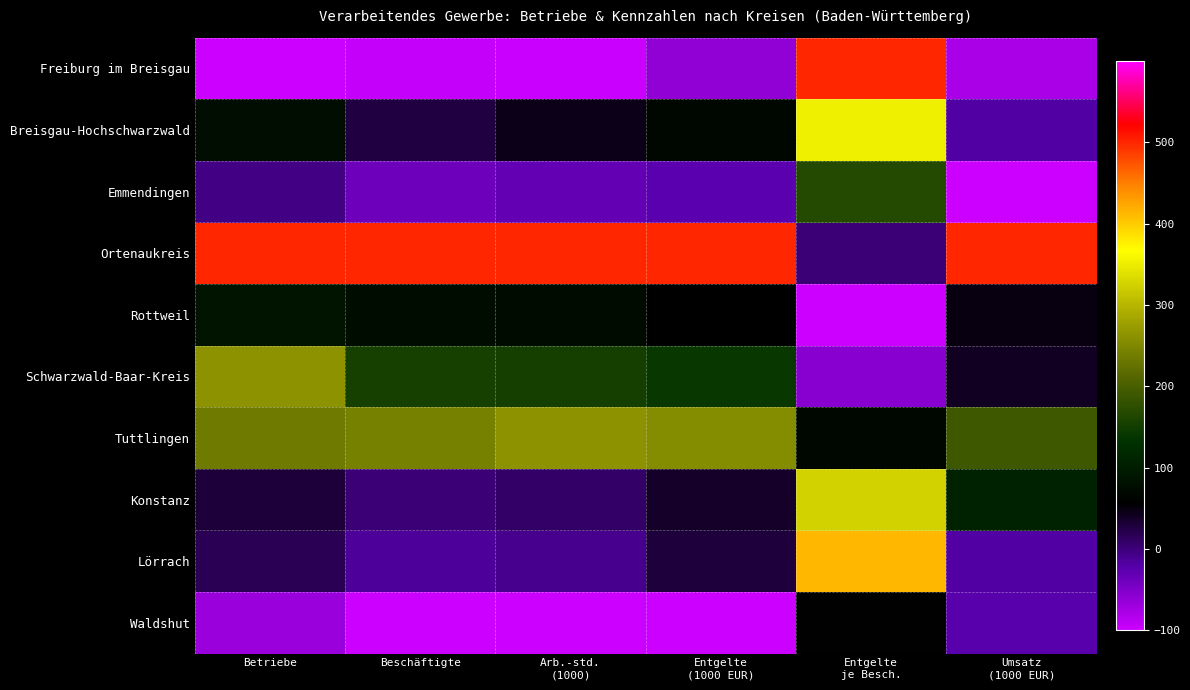

Reading left to right, what are all the values shown in this chart?

Freiburg im Breisgau: Betriebe=-100.0	Beschäftigte=-95.7	Arb.-std.
(1000)=-97.8	Entgelte
(1000 EUR)=-61.0	Entgelte
je Besch.=500.0	Umsatz
(1000 EUR)=-76.8
Breisgau-Hochschwarzwald: Betriebe=77.6	Beschäftigte=26.2	Arb.-std.
(1000)=44.5	Entgelte
(1000 EUR)=67.9	Entgelte
je Besch.=352.5	Umsatz
(1000 EUR)=-19.1
Emmendingen: Betriebe=-5.1	Beschäftigte=-38.0	Arb.-std.
(1000)=-31.6	Entgelte
(1000 EUR)=-25.0	Entgelte
je Besch.=168.0	Umsatz
(1000 EUR)=-100.0
Ortenaukreis: Betriebe=500.0	Beschäftigte=500.0	Arb.-std.
(1000)=500.0	Entgelte
(1000 EUR)=500.0	Entgelte
je Besch.=1.5	Umsatz
(1000 EUR)=500.0
Rottweil: Betriebe=86.7	Beschäftigte=73.7	Arb.-std.
(1000)=72.7	Entgelte
(1000 EUR)=55.6	Entgelte
je Besch.=-100.0	Umsatz
(1000 EUR)=48.8
Schwarzwald-Baar-Kreis: Betriebe=261.2	Beschäftigte=153.9	Arb.-std.
(1000)=152.2	Entgelte
(1000 EUR)=141.1	Entgelte
je Besch.=-55.3	Umsatz
(1000 EUR)=40.4
Tuttlingen: Betriebe=233.7	Beschäftigte=242.0	Arb.-std.
(1000)=262.8	Entgelte
(1000 EUR)=254.2	Entgelte
je Besch.=66.5	Umsatz
(1000 EUR)=190.1
Konstanz: Betriebe=28.6	Beschäftigte=2.1	Arb.-std.
(1000)=8.3	Entgelte
(1000 EUR)=36.9	Entgelte
je Besch.=325.4	Umsatz
(1000 EUR)=108.9
Lörrach: Betriebe=16.3	Beschäftigte=-14.6	Arb.-std.
(1000)=-9.6	Entgelte
(1000 EUR)=27.7	Entgelte
je Besch.=413.5	Umsatz
(1000 EUR)=-18.5
Waldshut: Betriebe=-66.3	Beschäftigte=-100.0	Arb.-std.
(1000)=-100.0	Entgelte
(1000 EUR)=-100.0	Entgelte
je Besch.=57.8	Umsatz
(1000 EUR)=-24.8